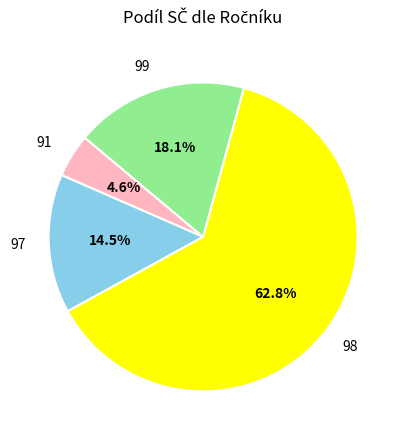

Approximately how many times larger is the value at 97 compared to 99?

0.8